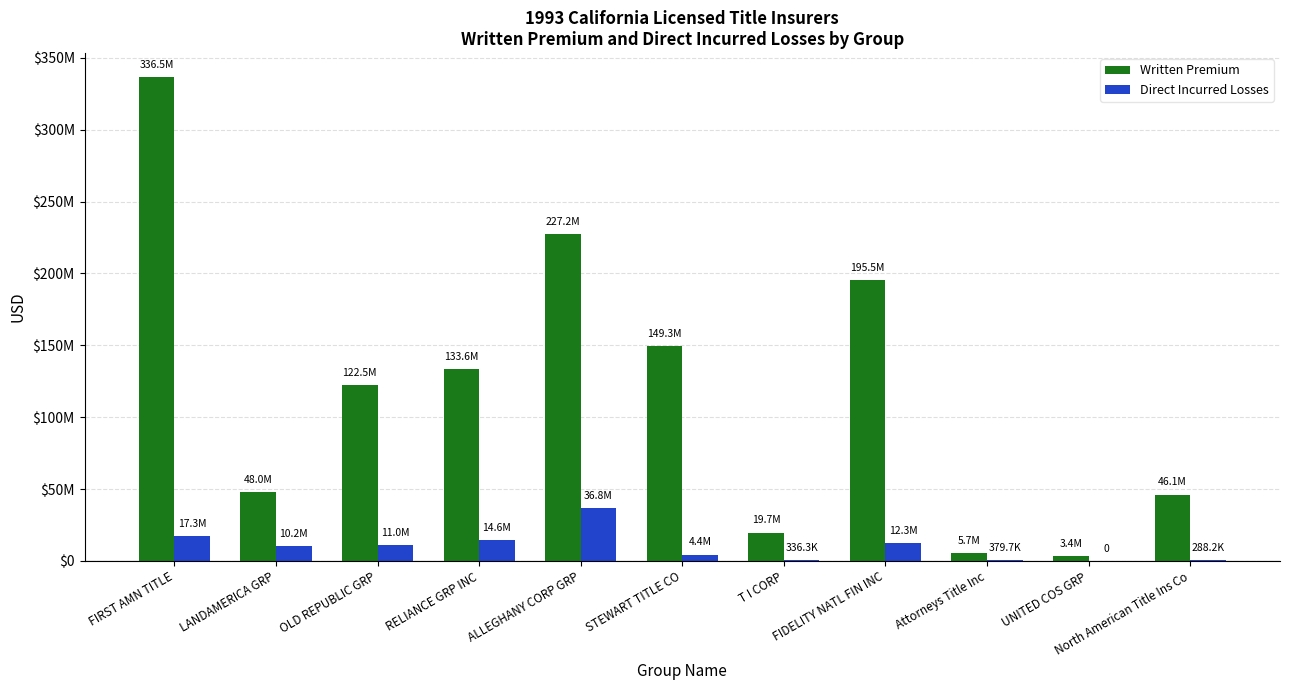

Rank the series by their maximum value, from lowest to highest.

Direct Incurred Losses, Written Premium